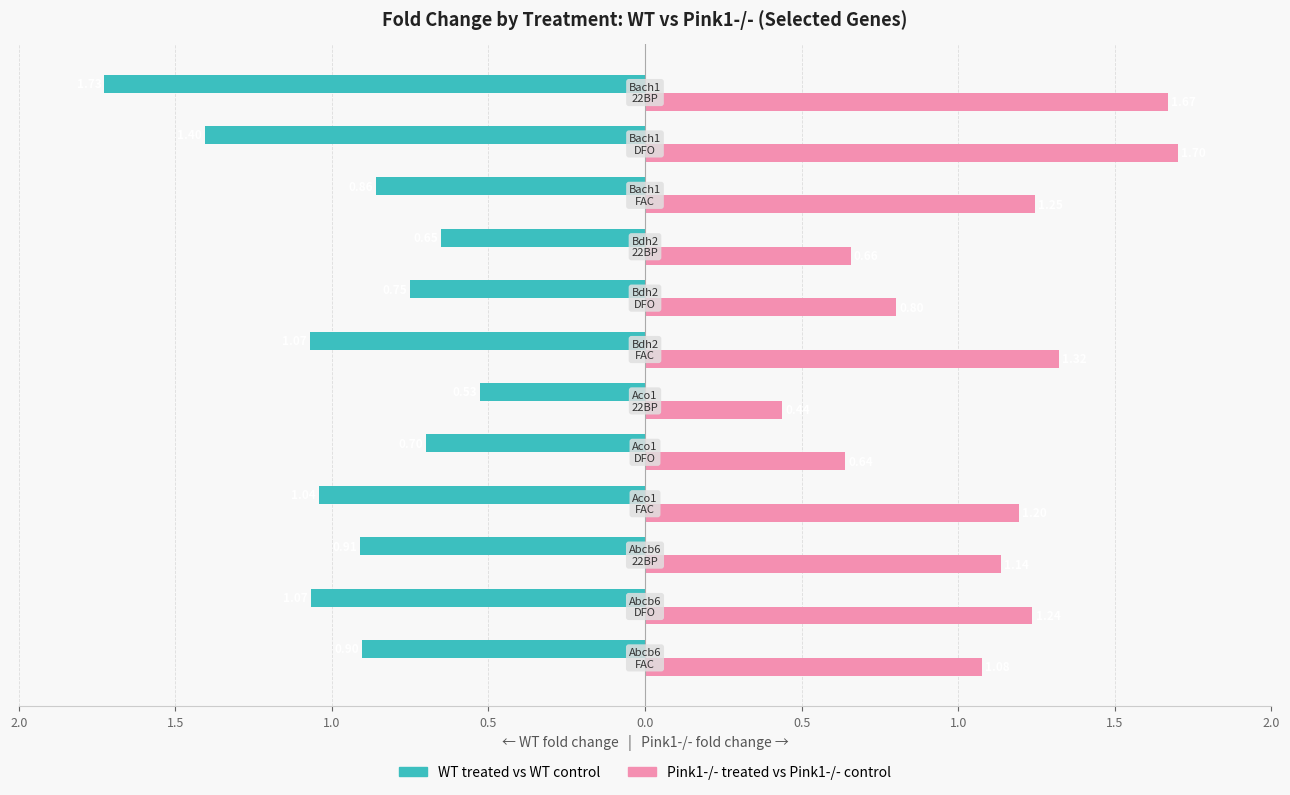

What are all the series names shown in the legend?

WT treated vs WT control, Pink1-/- treated vs Pink1-/- control